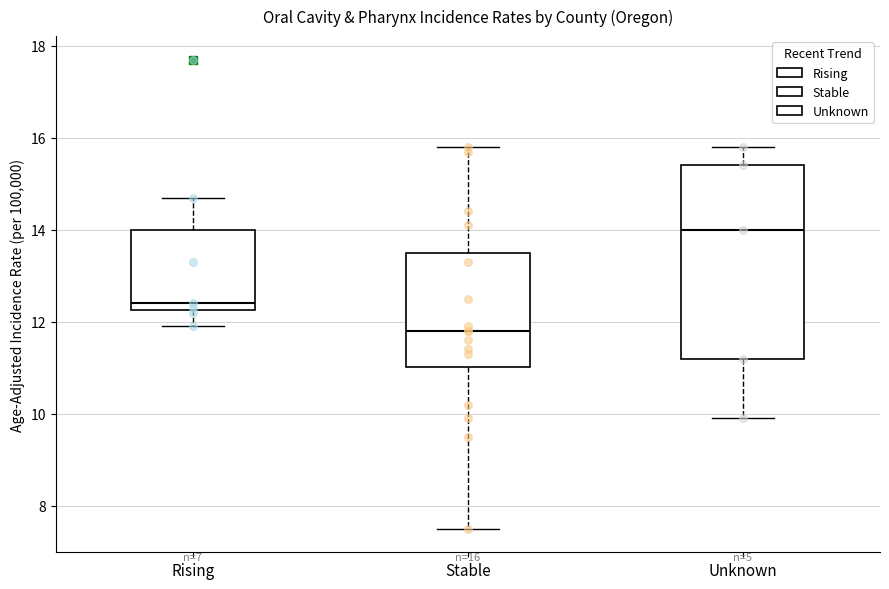

Which box has the highest median line?

Unknown